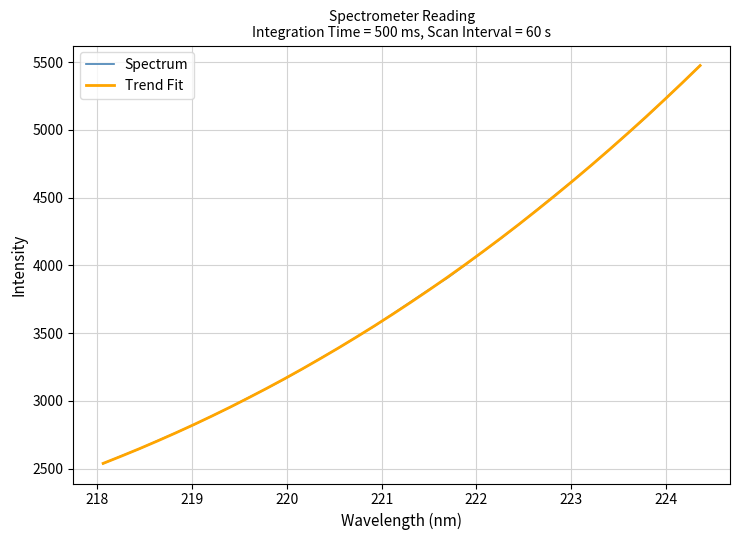

What is the minimum value shown in the chart?

2537.6